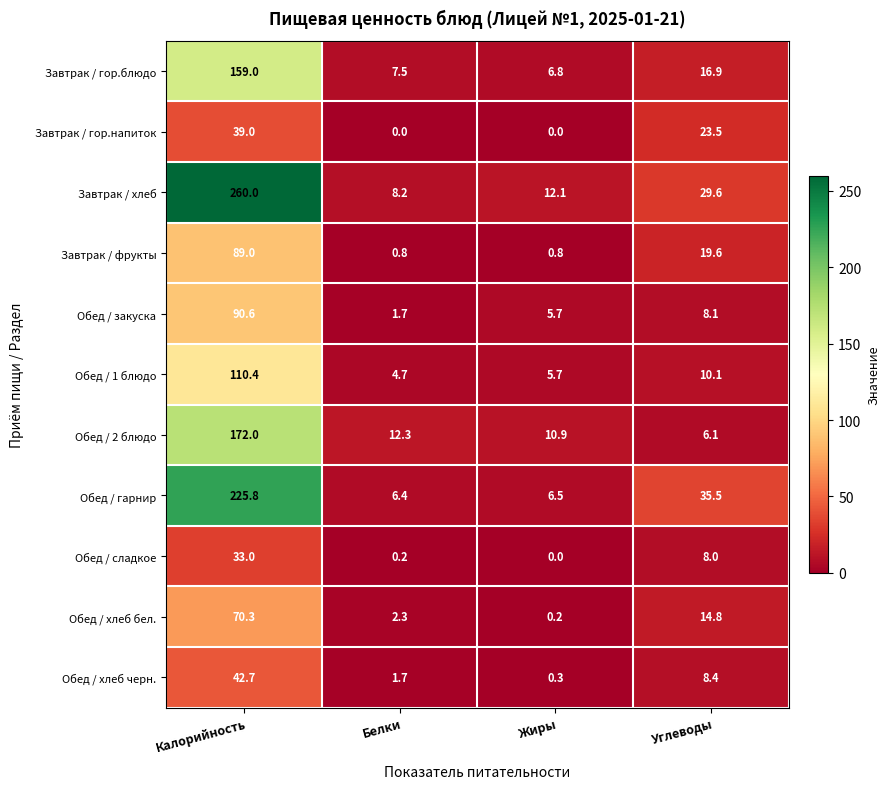

At which category is the sum across all series the highest?

Калорийность